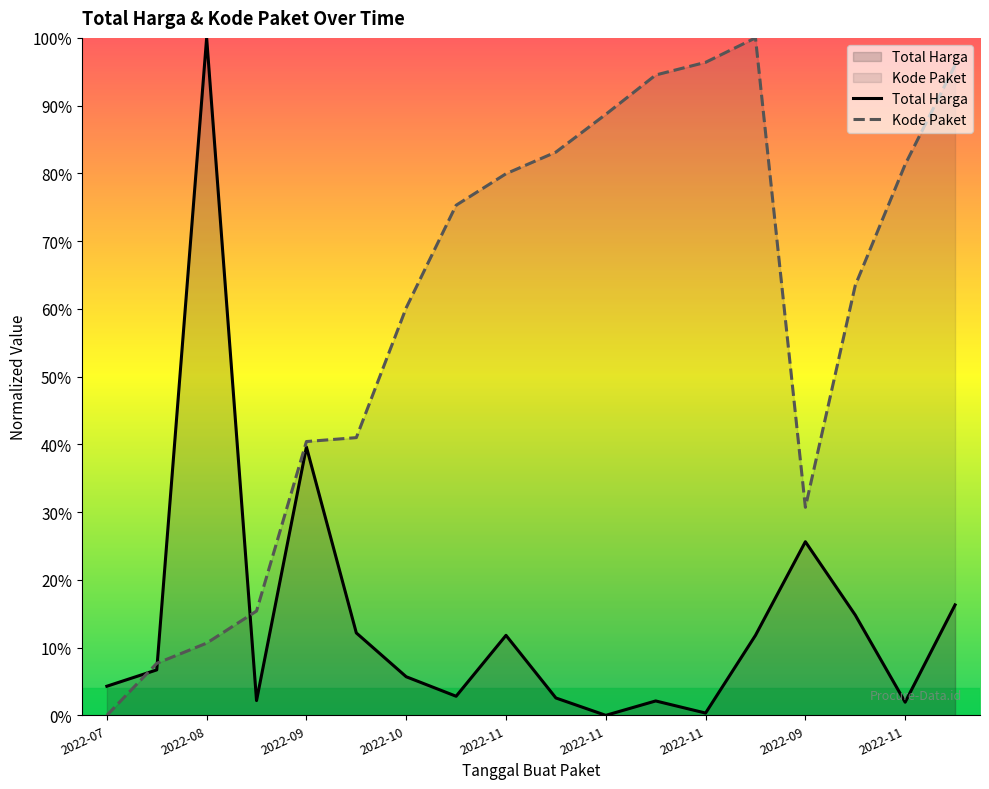

Which series changed the most between 2022-08-15 and 2022-11-04?

Total Harga